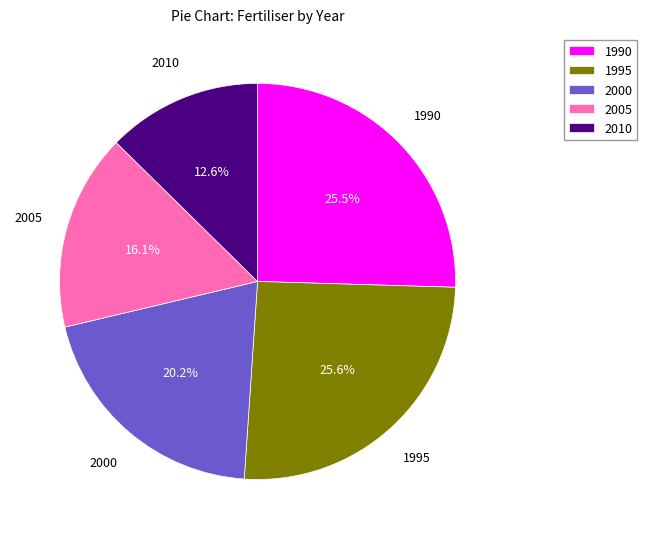

To the nearest percent, what percentage of the pie is 2005?

16%